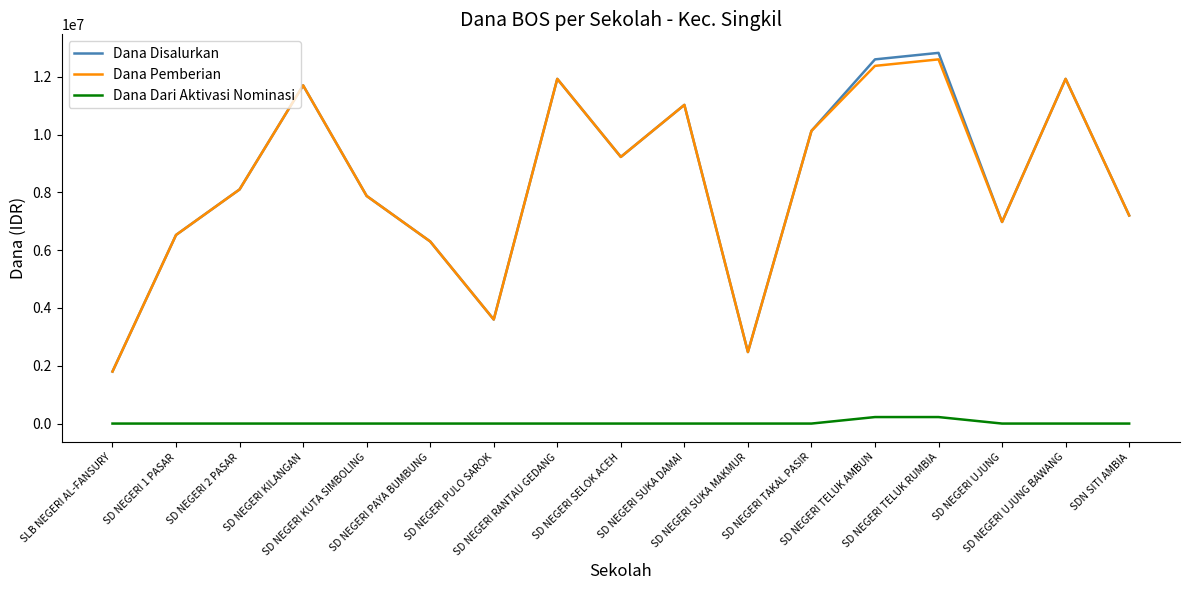

True or false: Dana Disalurkan and Dana Dari Aktivasi Nominasi intersect in this chart.

False